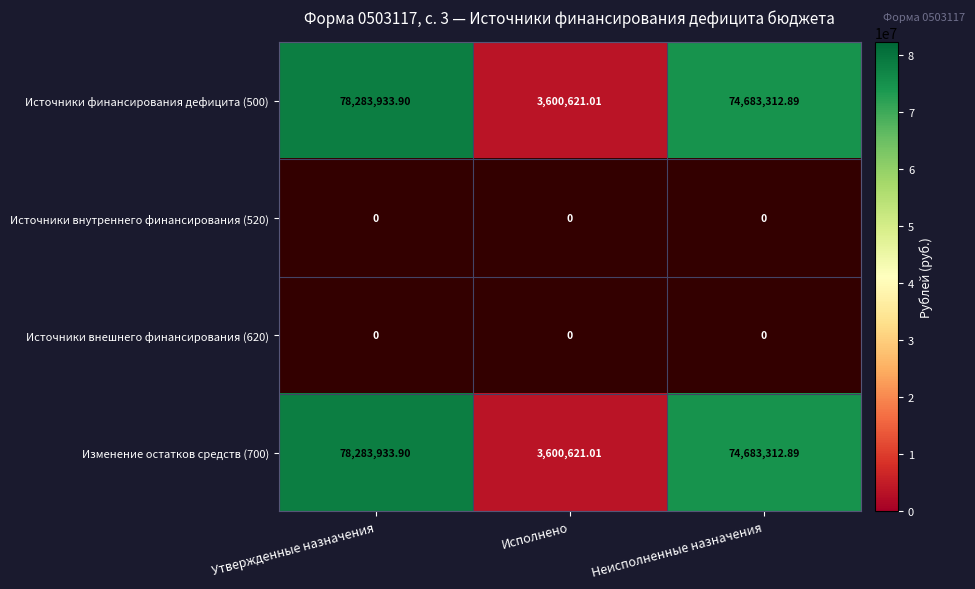

How many data points does each series have?

3